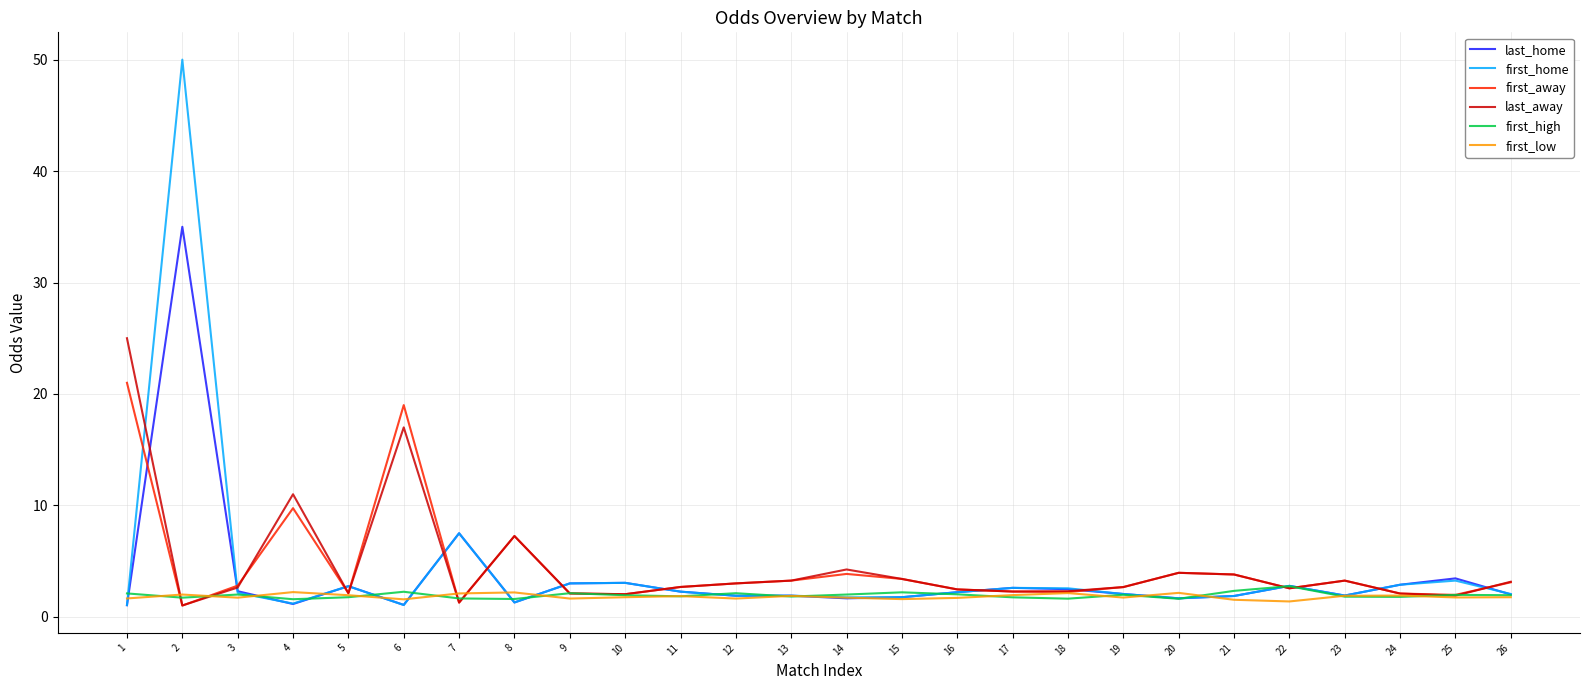

Which series has the widest spread of values?

first_home